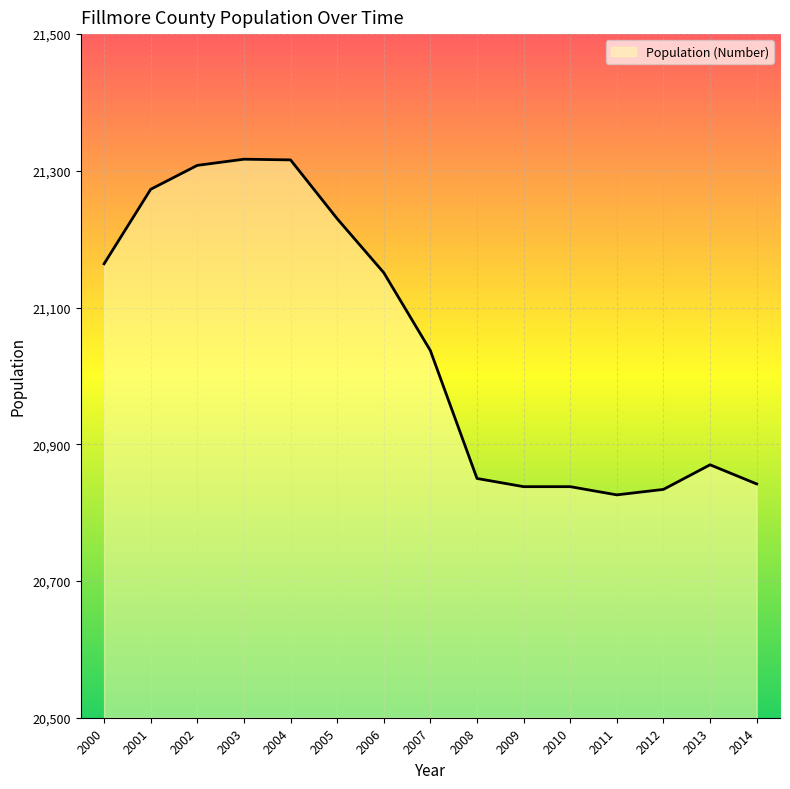

What is the difference between the maximum and minimum values?

491